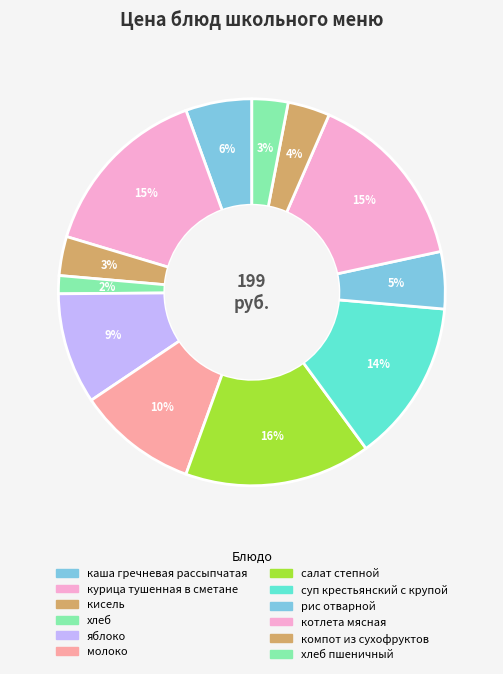

To the nearest percent, what is the difference between the largest and smallest slice percentages?

14%